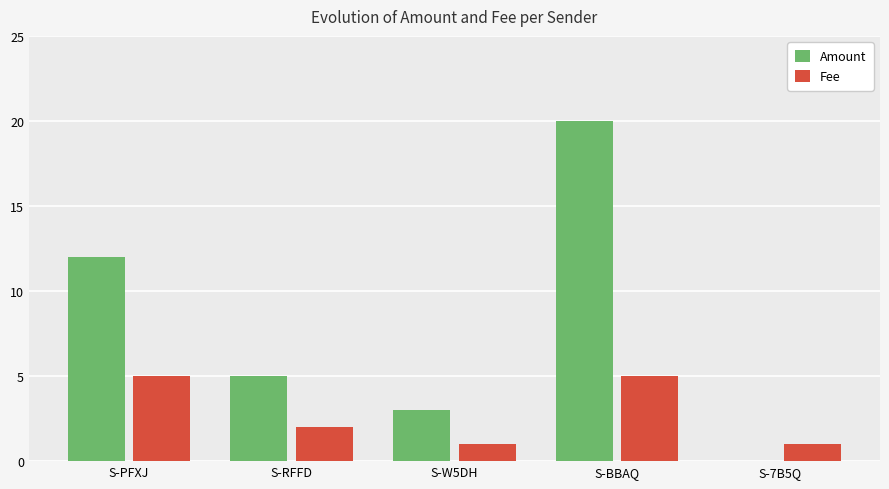

Where does the Amount series first go above 5?

S-PFXJ